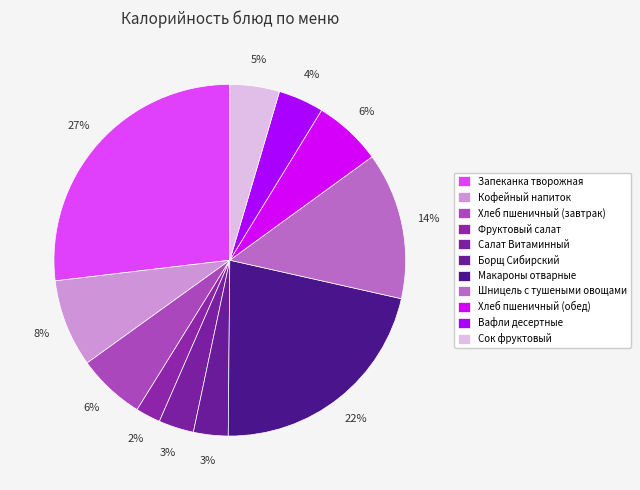

Count the number of slices in the pie.

11